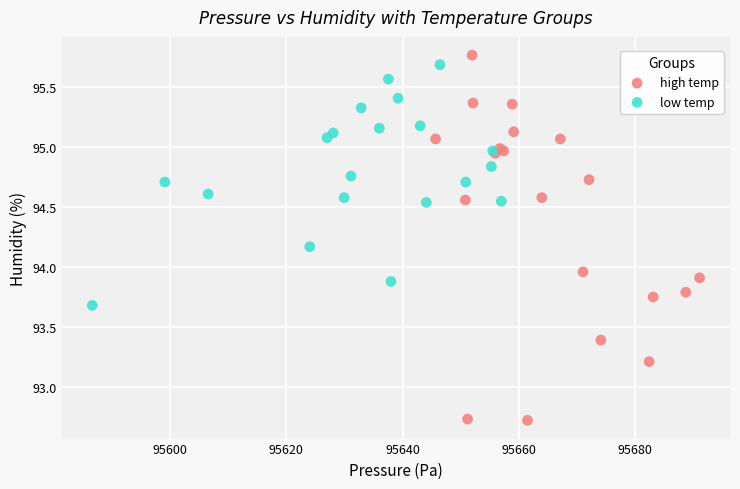

Which series has the largest Y range (max minus min)?

high temp